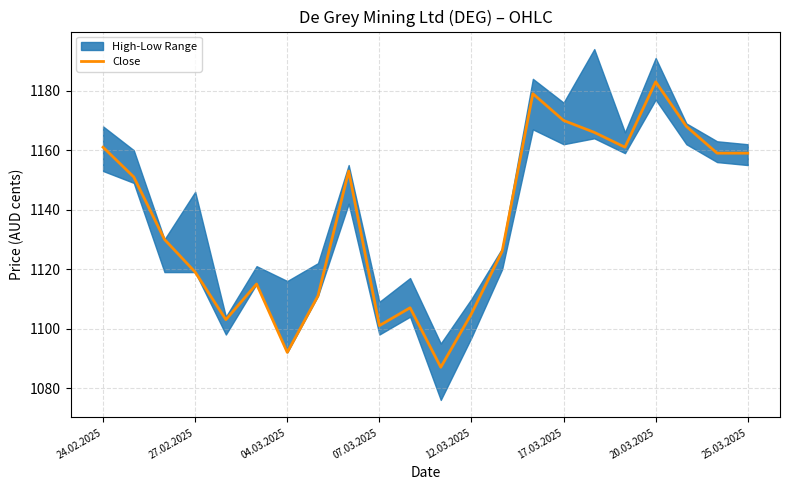

The value of Close at 07.03.2025 is 1437. True or false?

False